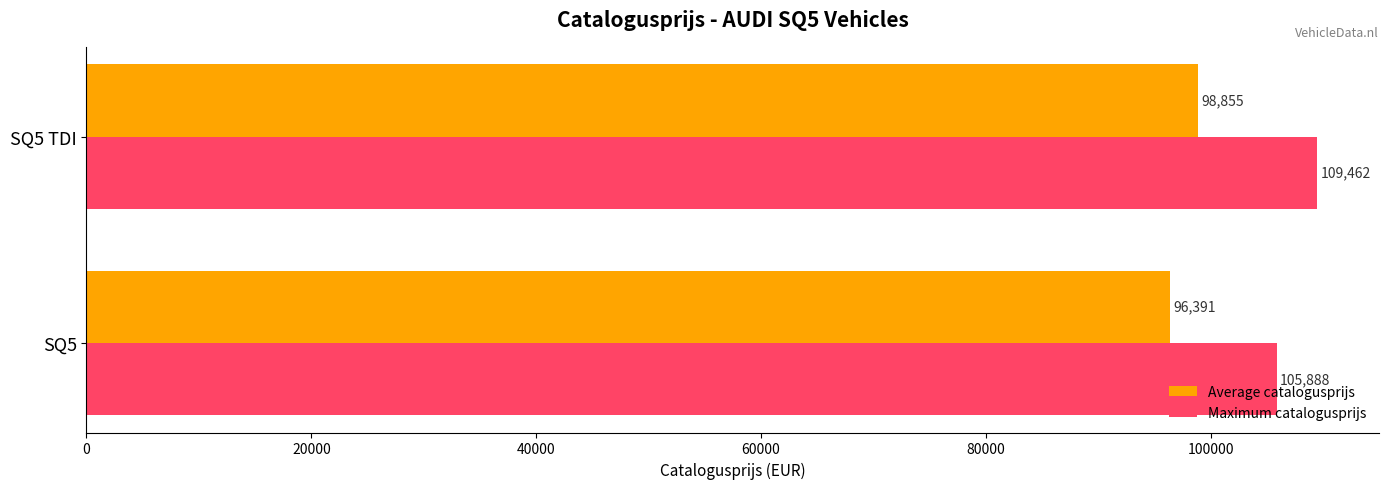

Which category has the highest value in the Maximum catalogusprijs series?

SQ5 TDI